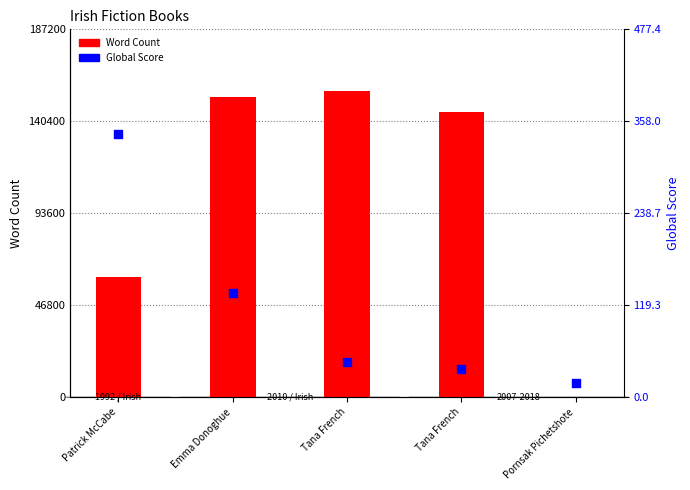

Which series reaches the minimum Y coordinate?

Word Count